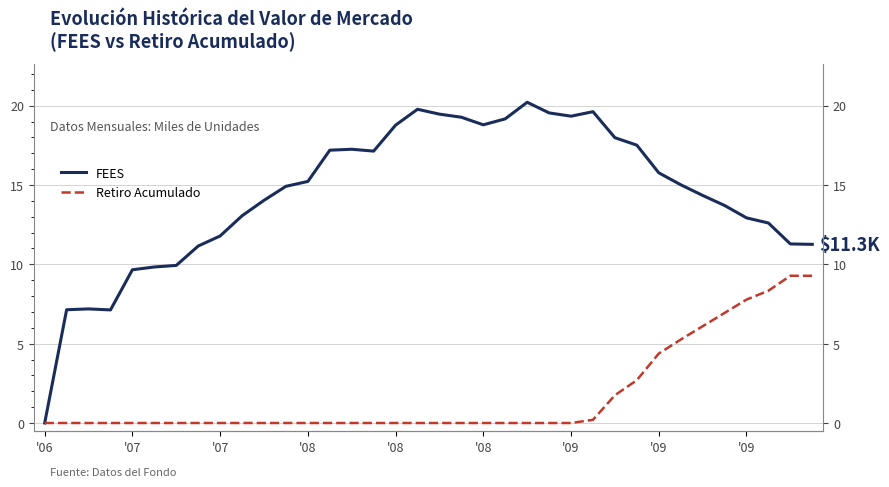

What is the label of the 10th point from the left?

9